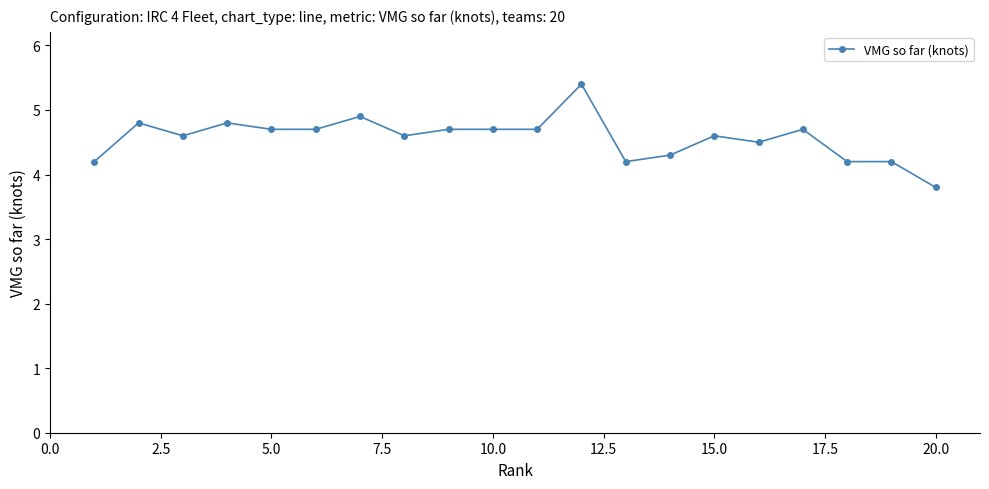

Reading left to right, transcribe all the data shown in this chart.

4.2	4.8	4.6	4.8	4.7	4.7	4.9	4.6	4.7	4.7	4.7	5.4	4.2	4.3	4.6	4.5	4.7	4.2	4.2	3.8